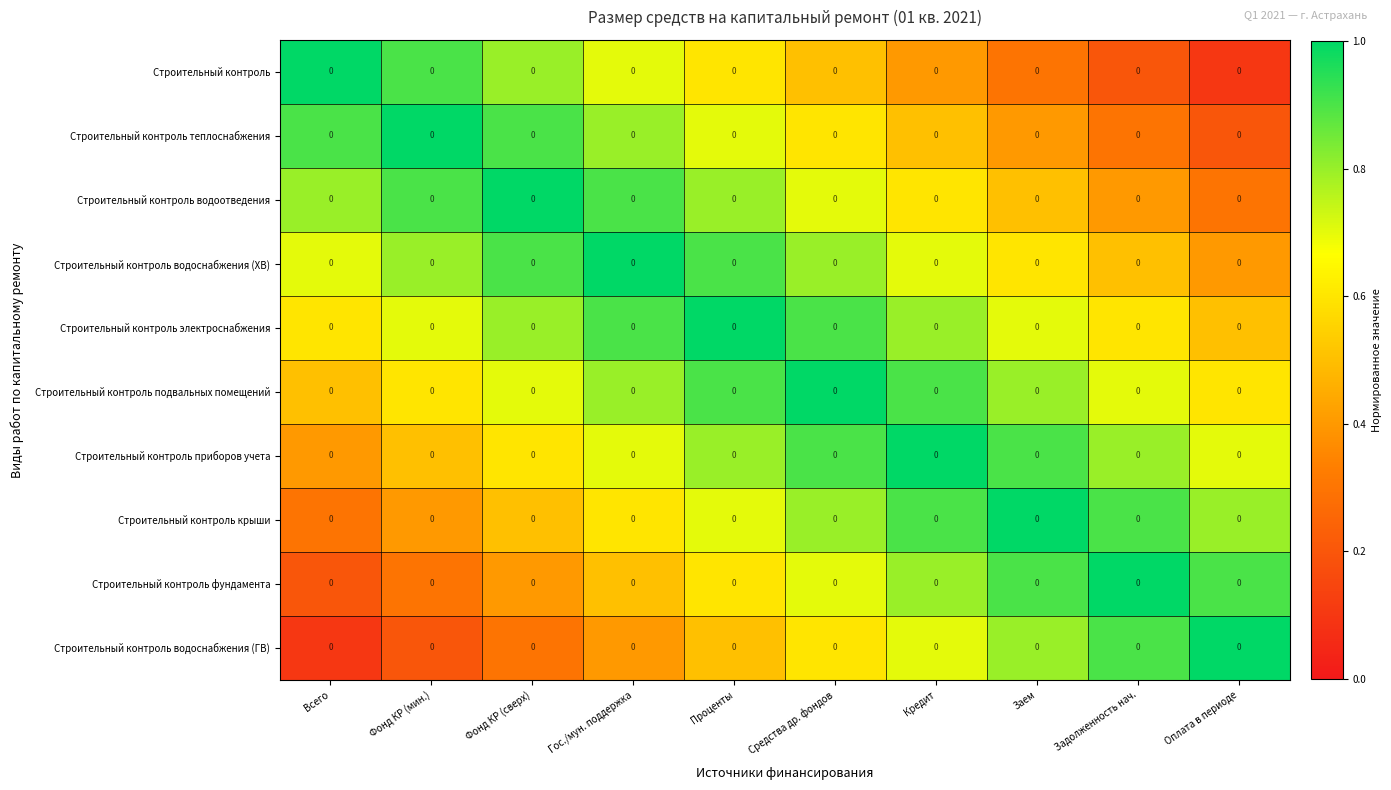

True or false: Строительный контроль электроснабжения has a value of 0.2 at Гос./мун. поддержка.

False